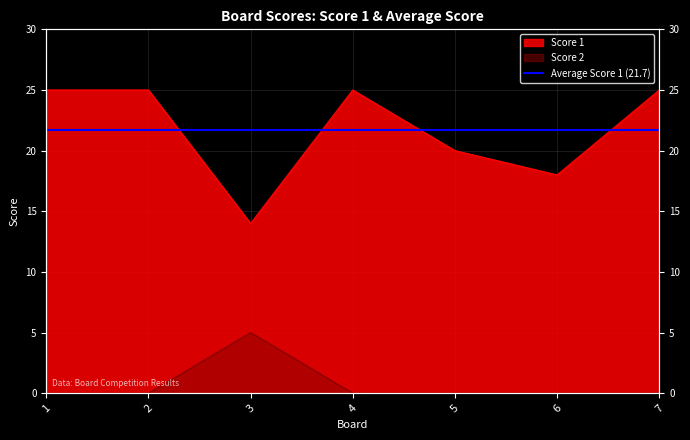

Which category has the lowest value in the Score 2 series?

1